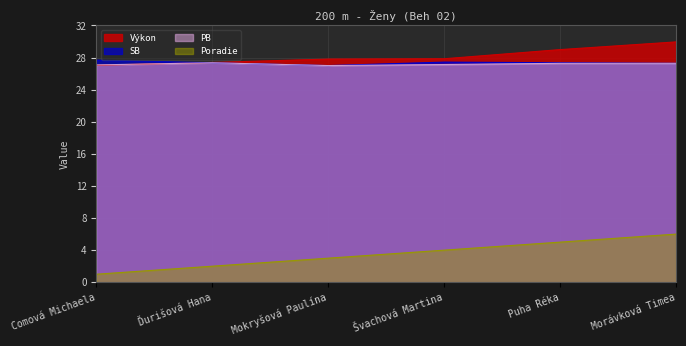

Does the chart have visible grid lines?

Yes